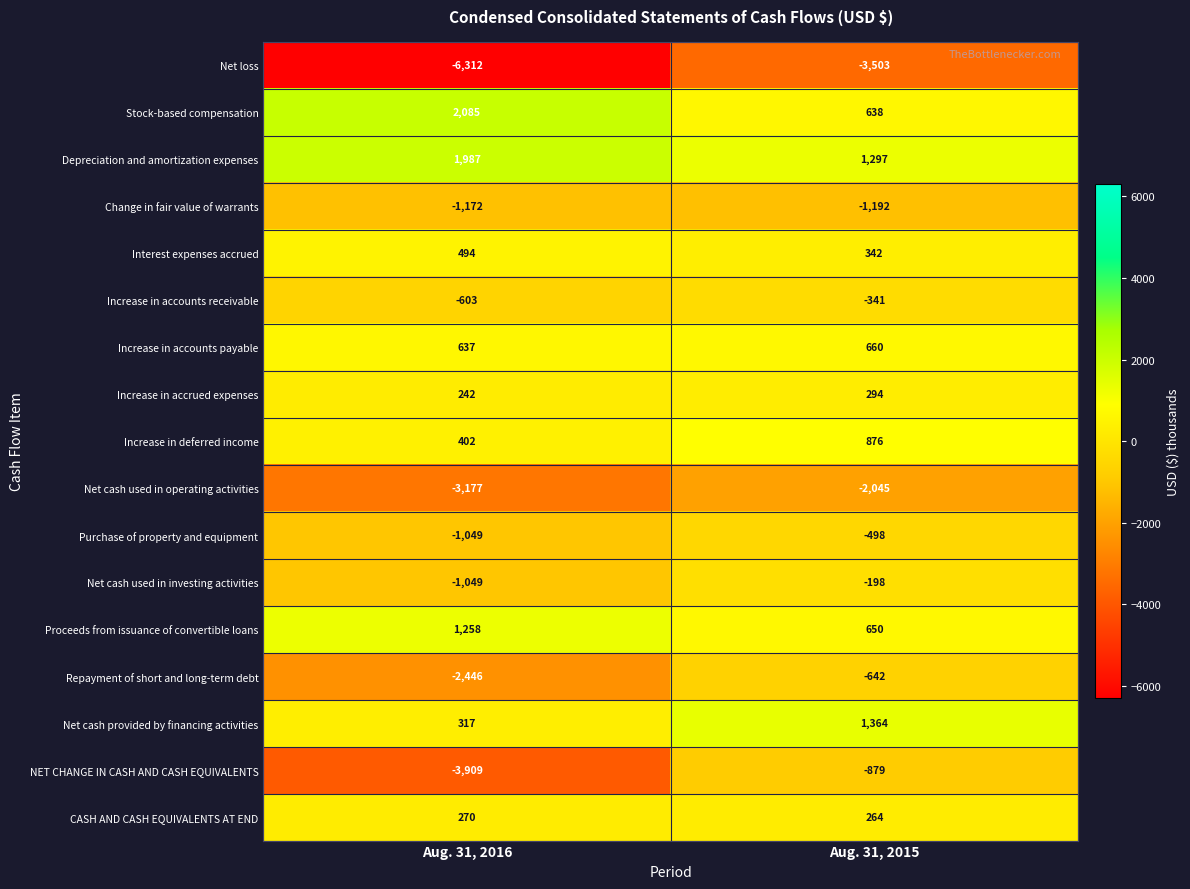

The value of Increase in deferred income at Aug. 31, 2016 is 572. True or false?

False